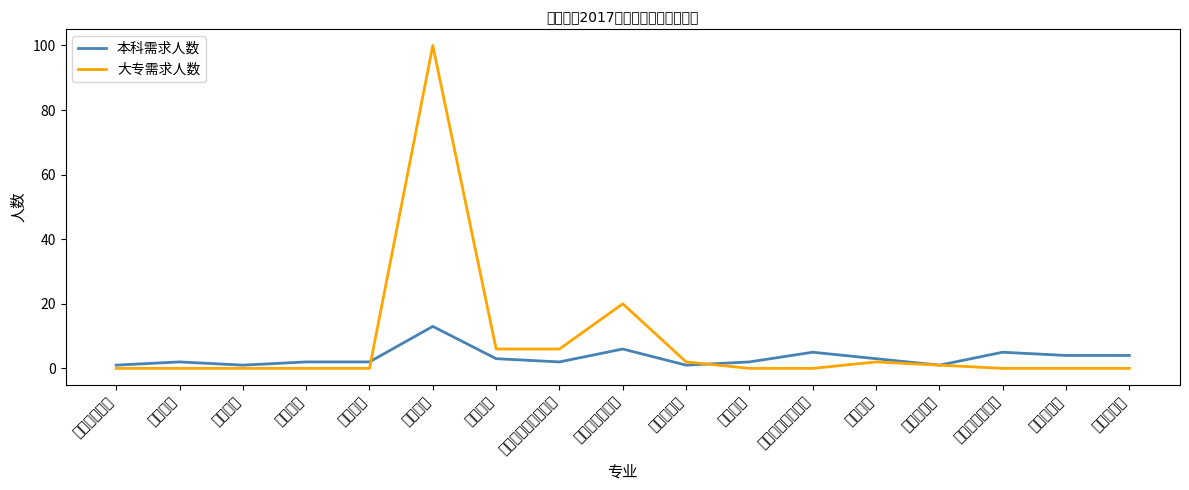

Rank the categories by 本科需求人数 value from lowest to highest.

安全生产管理, 质量管理, 自动化控制, 机电一体化, 安全工程, 工业分析, 化学分析, 电气工程及其自动化, 环境保护, 冶金工程, 机械相关, 仪表自动化, 电气自动化, 机械工程及自动化, 生产过程自动化, 热能与动力工程, 化工工艺